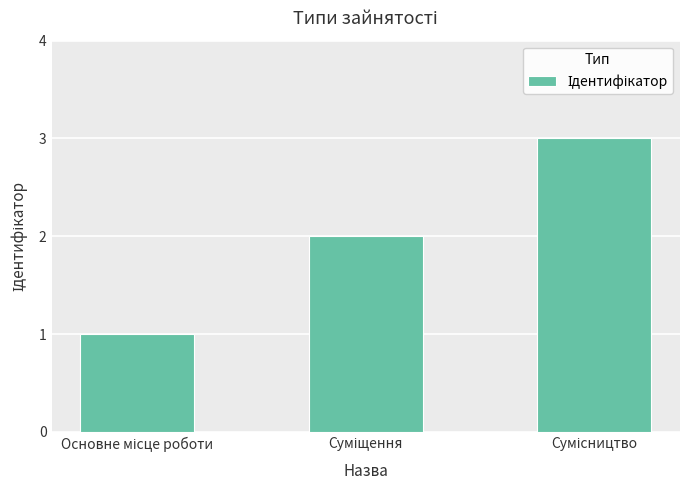

What is the maximum value shown in the chart?

3